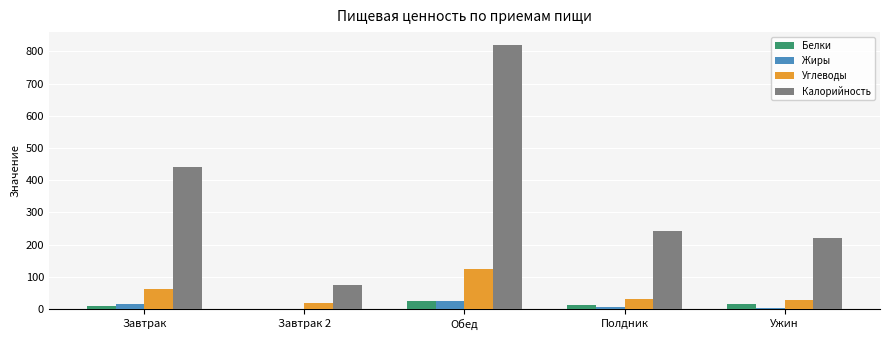

True or false: Калорийность has a value of 354.7 at Ужин.

False